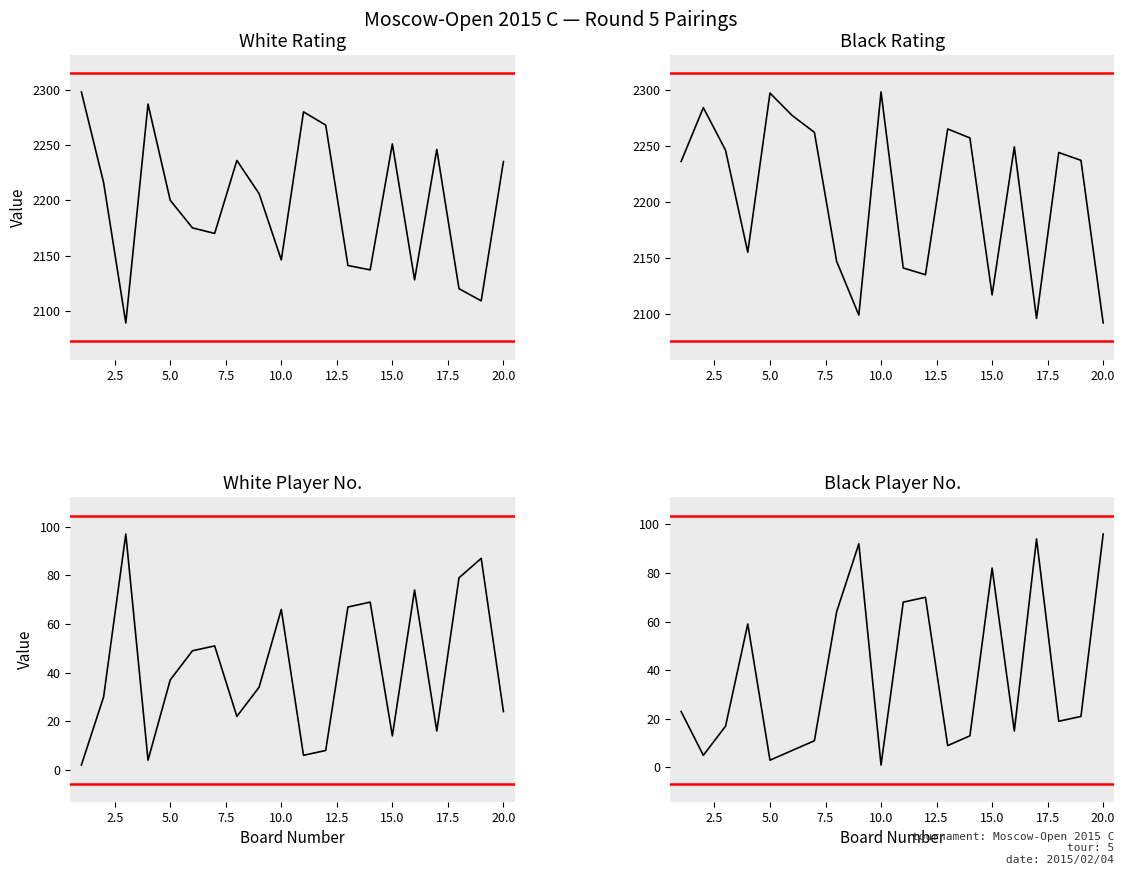

What is the maximum value shown in the chart?

2298